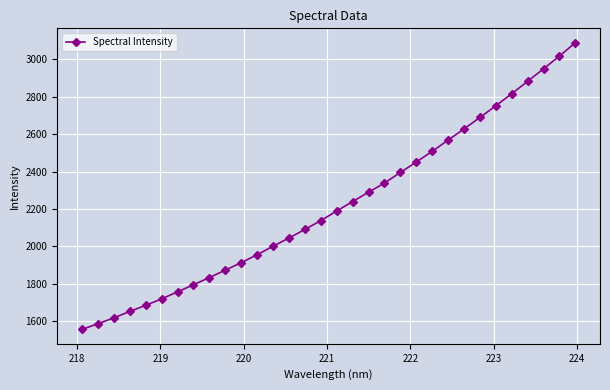

What is the value of the 28th point from the left?

2815.2